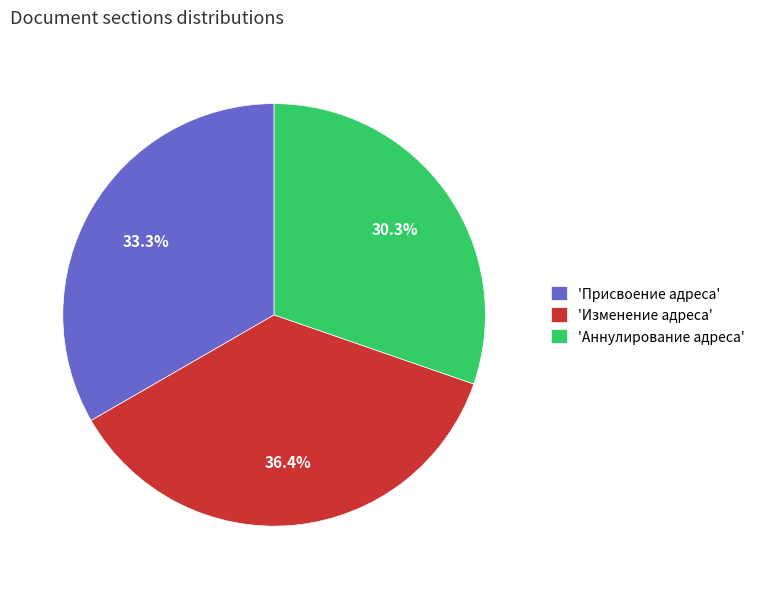

Combined, do 'Изменение адреса' and 'Аннулирование адреса' account for over 50%?

Yes